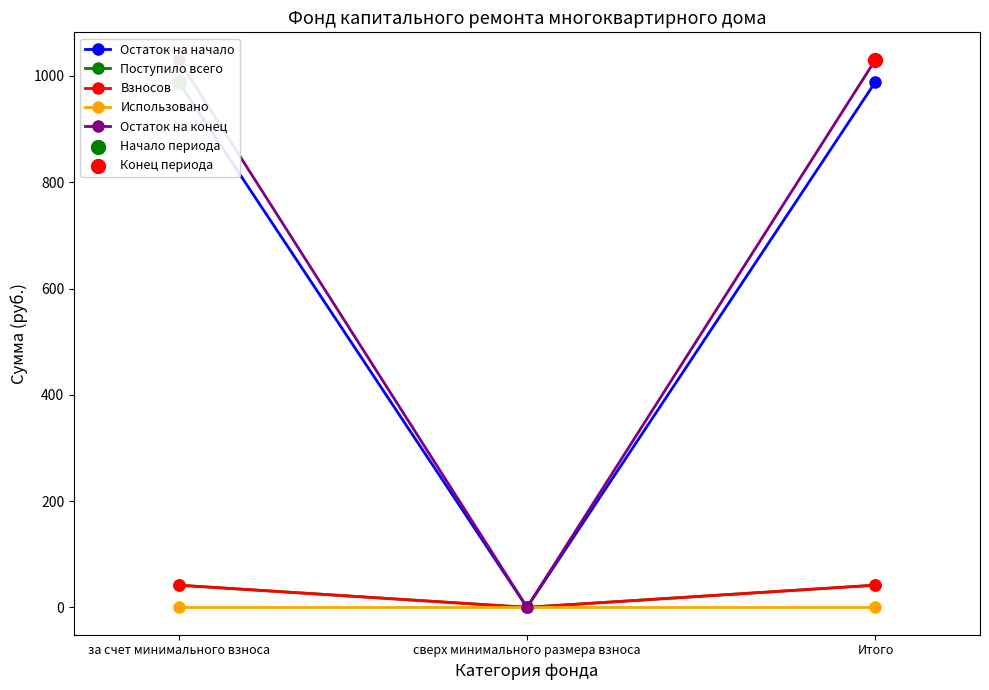

At which category is the sum across all series the highest?

за счет минимального взноса